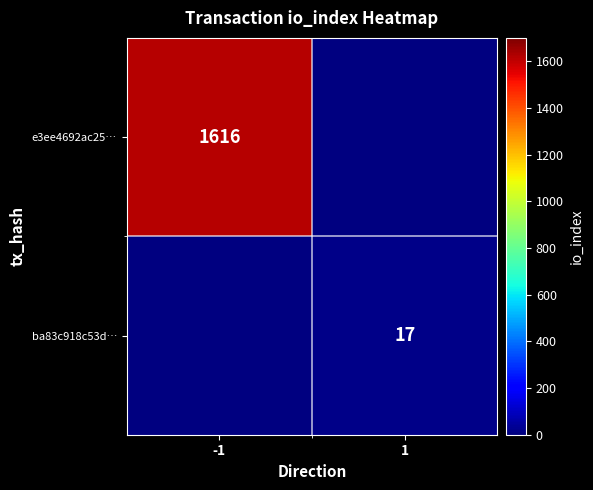

Is it true that ba83c918c53d… equals 17 at 1?

True